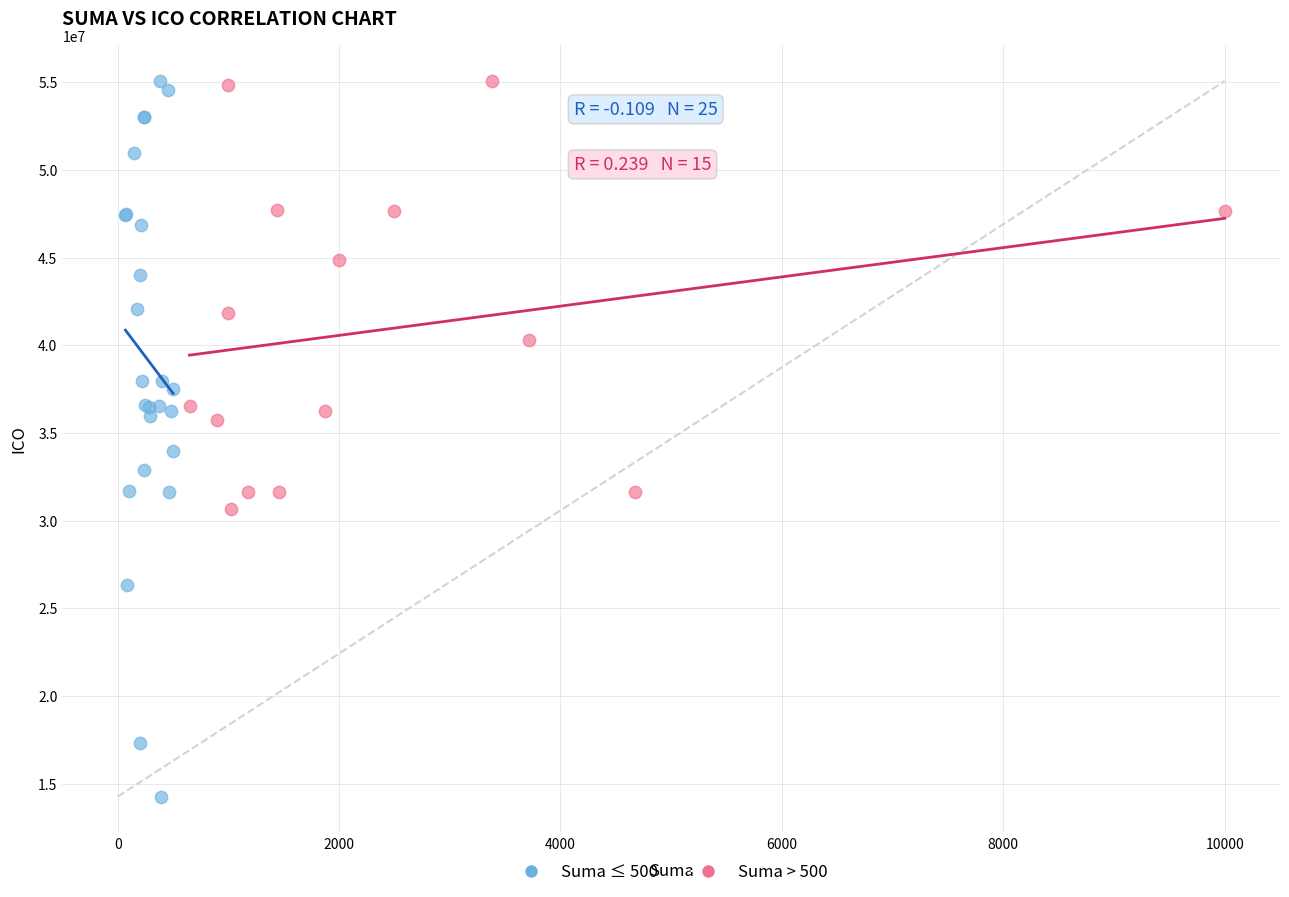

Which series has the widest spread of Y values?

Suma ≤ 500